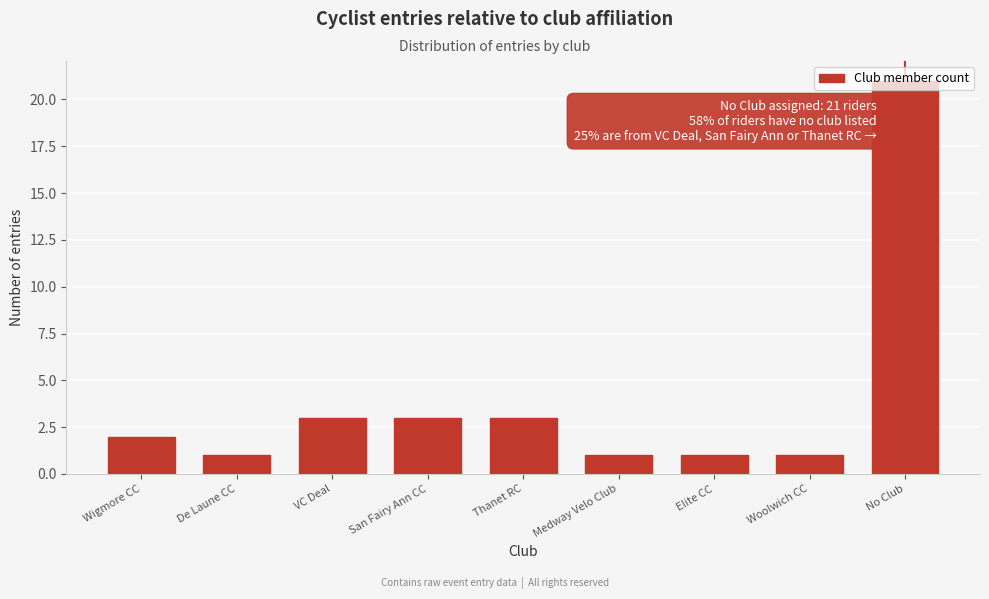

The chart shows a value of 21 at No Club. True or false?

True